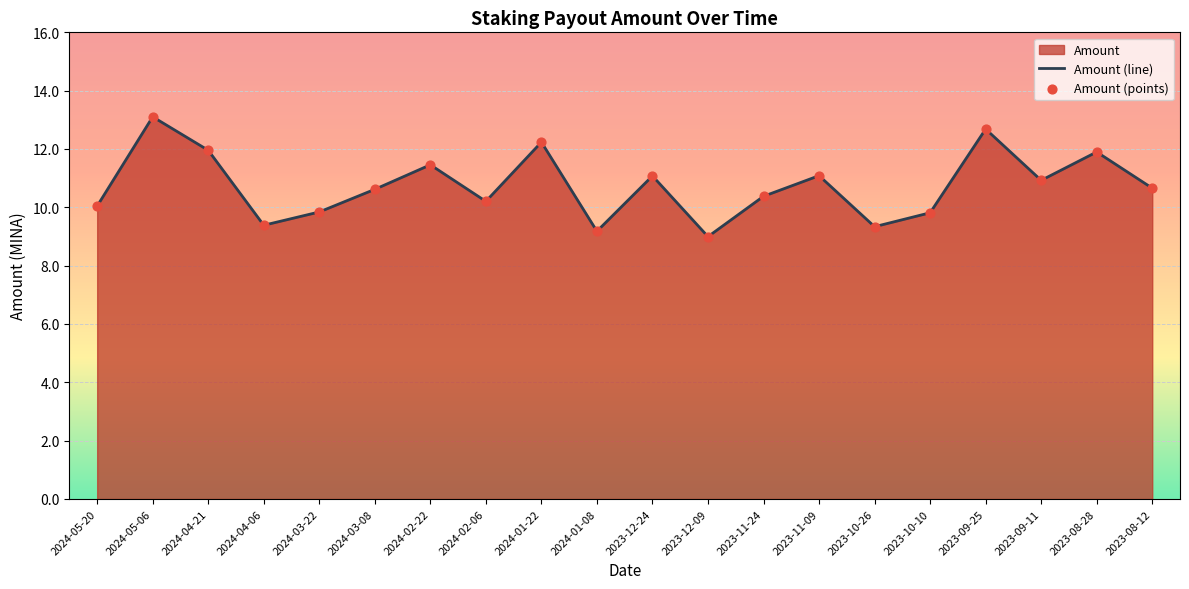

Approximately how many times larger is the value at 2023-11-09 compared to 2023-10-26?

1.2